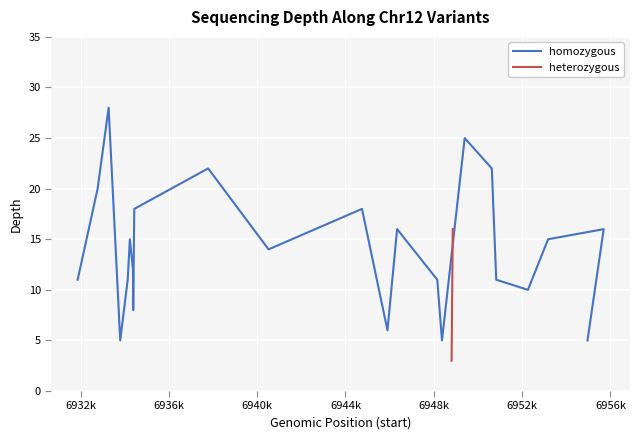

The chart shows a value of 15 at 18. True or false?

False